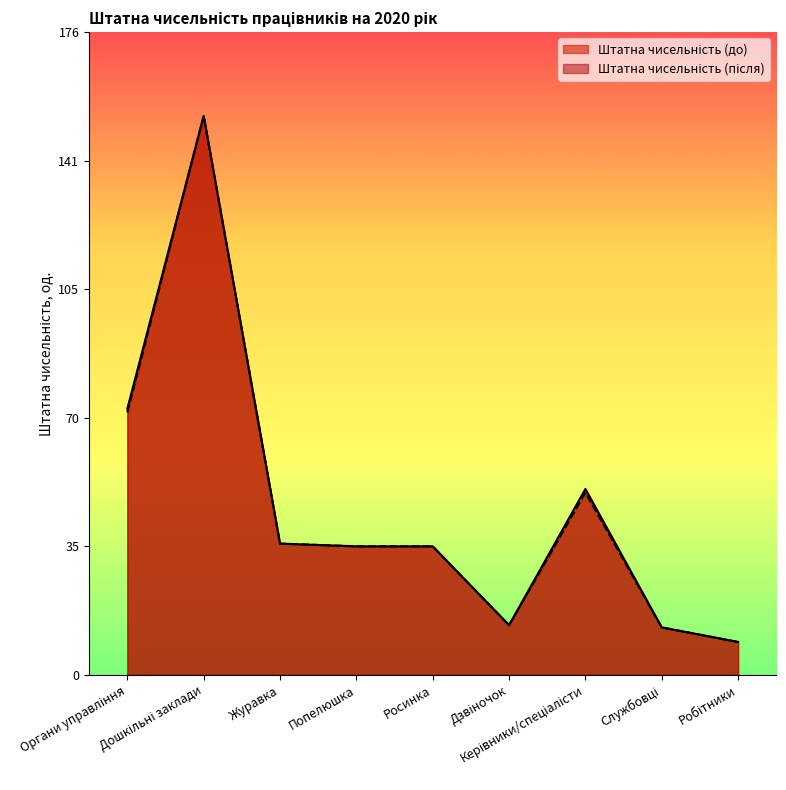

In Штатна чисельність (після), how many points are higher than both neighbors (excluding endpoints)?

2